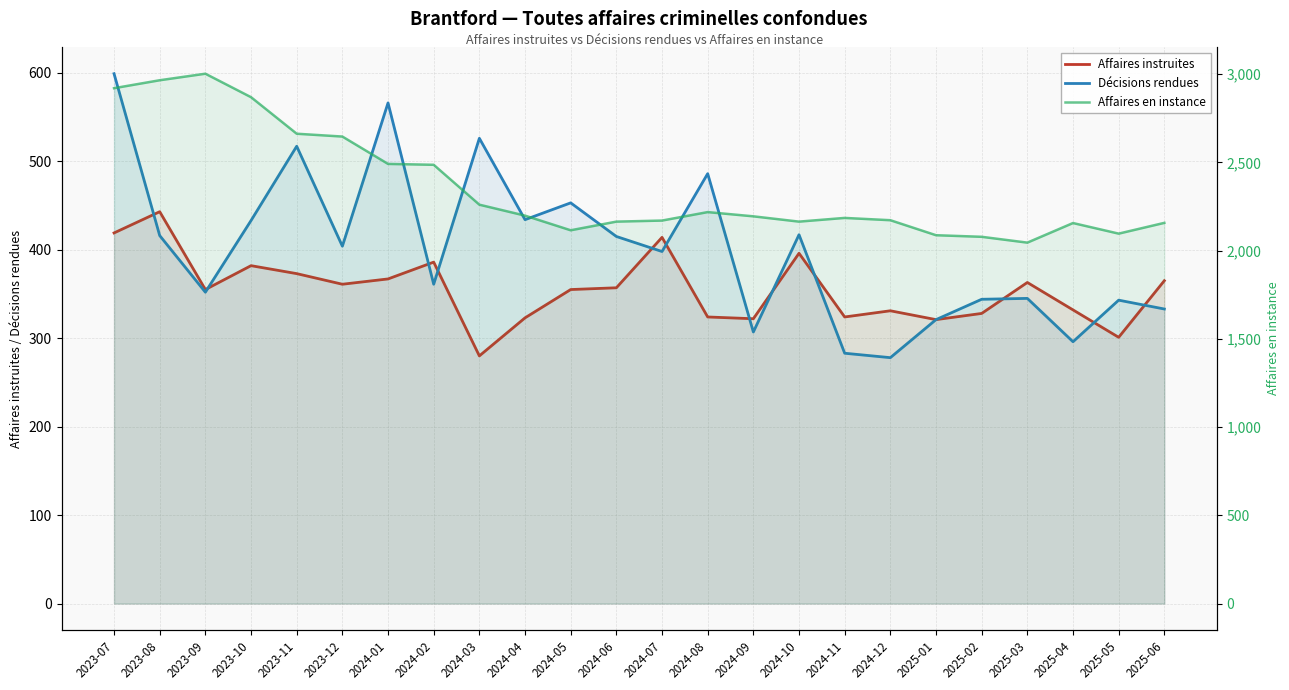

Which series changed the most between 2025-03 and 2025-05?

Affaires instruites